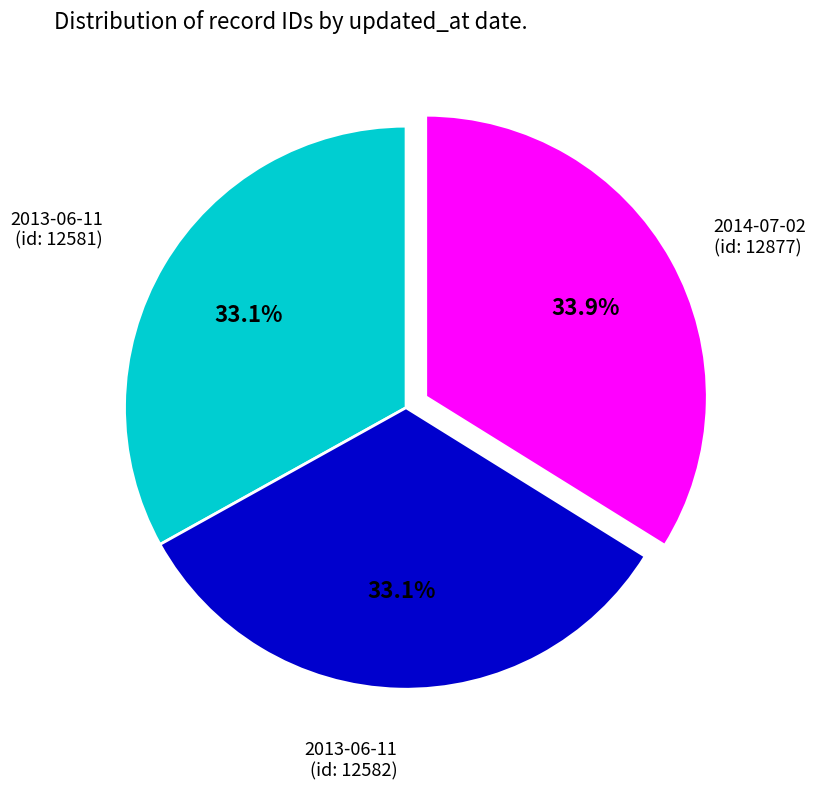

To the nearest percent, what is the difference between the largest and smallest slice percentages?

1%